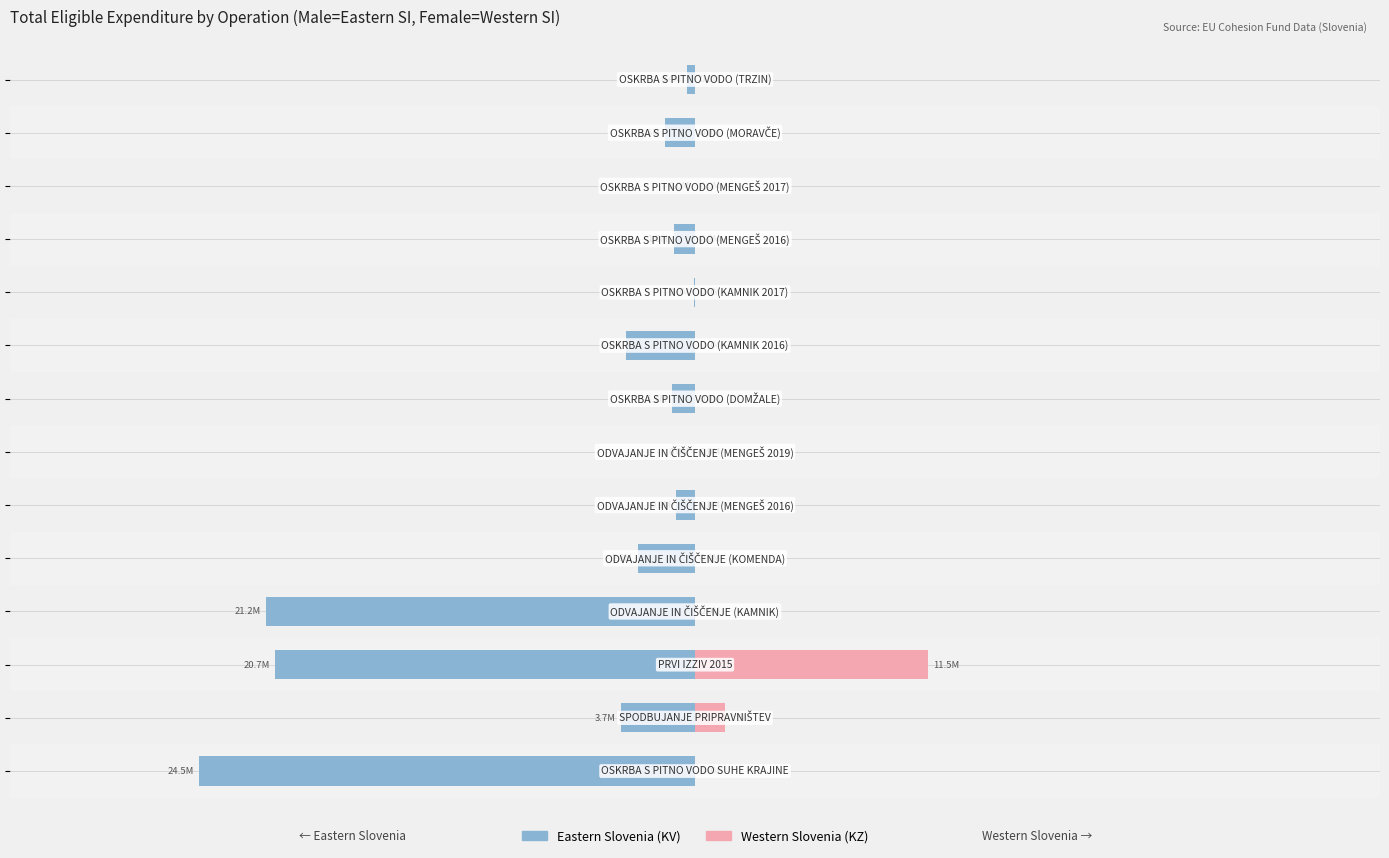

How many bars are there in each group?

2